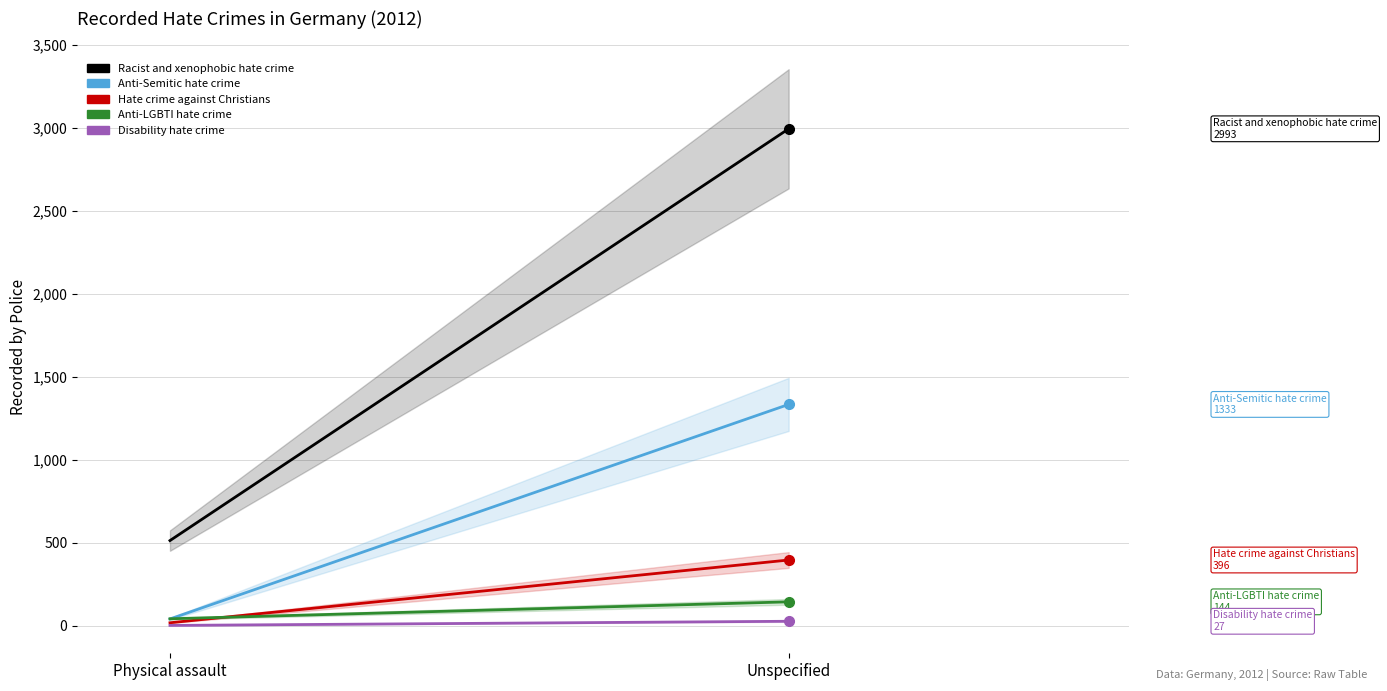

At which category is the sum across all series the highest?

Unspecified